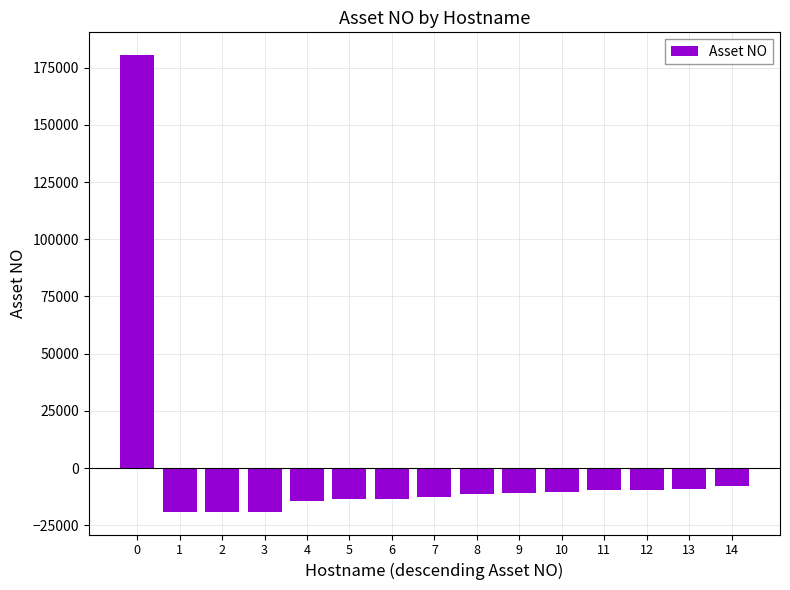

True or false: the data shows -19010.5 at 1.

True